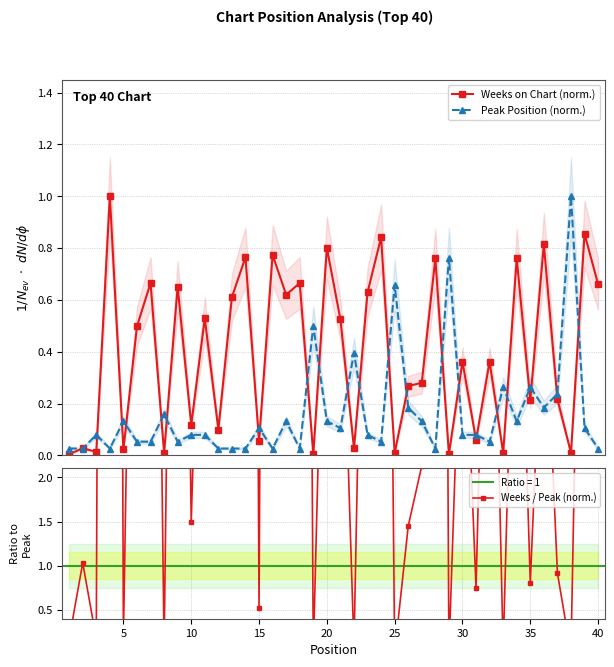

What is the maximum value for Peak Position (norm.)?

1.0